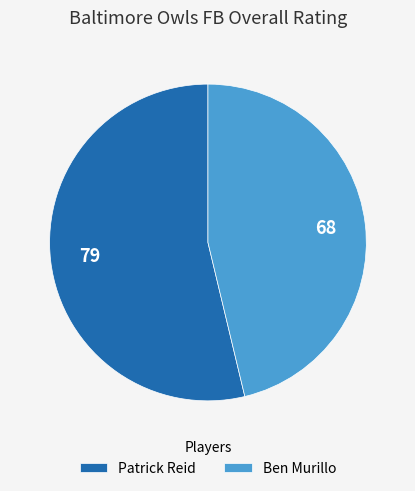

Combined, do Ben Murillo and Patrick Reid account for over 50%?

Yes